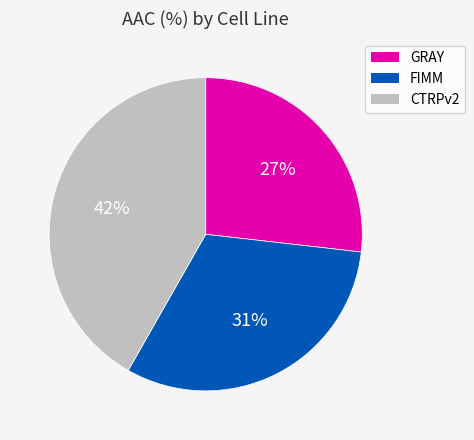

What percentage is the FIMM slice, to the nearest percent?

31%